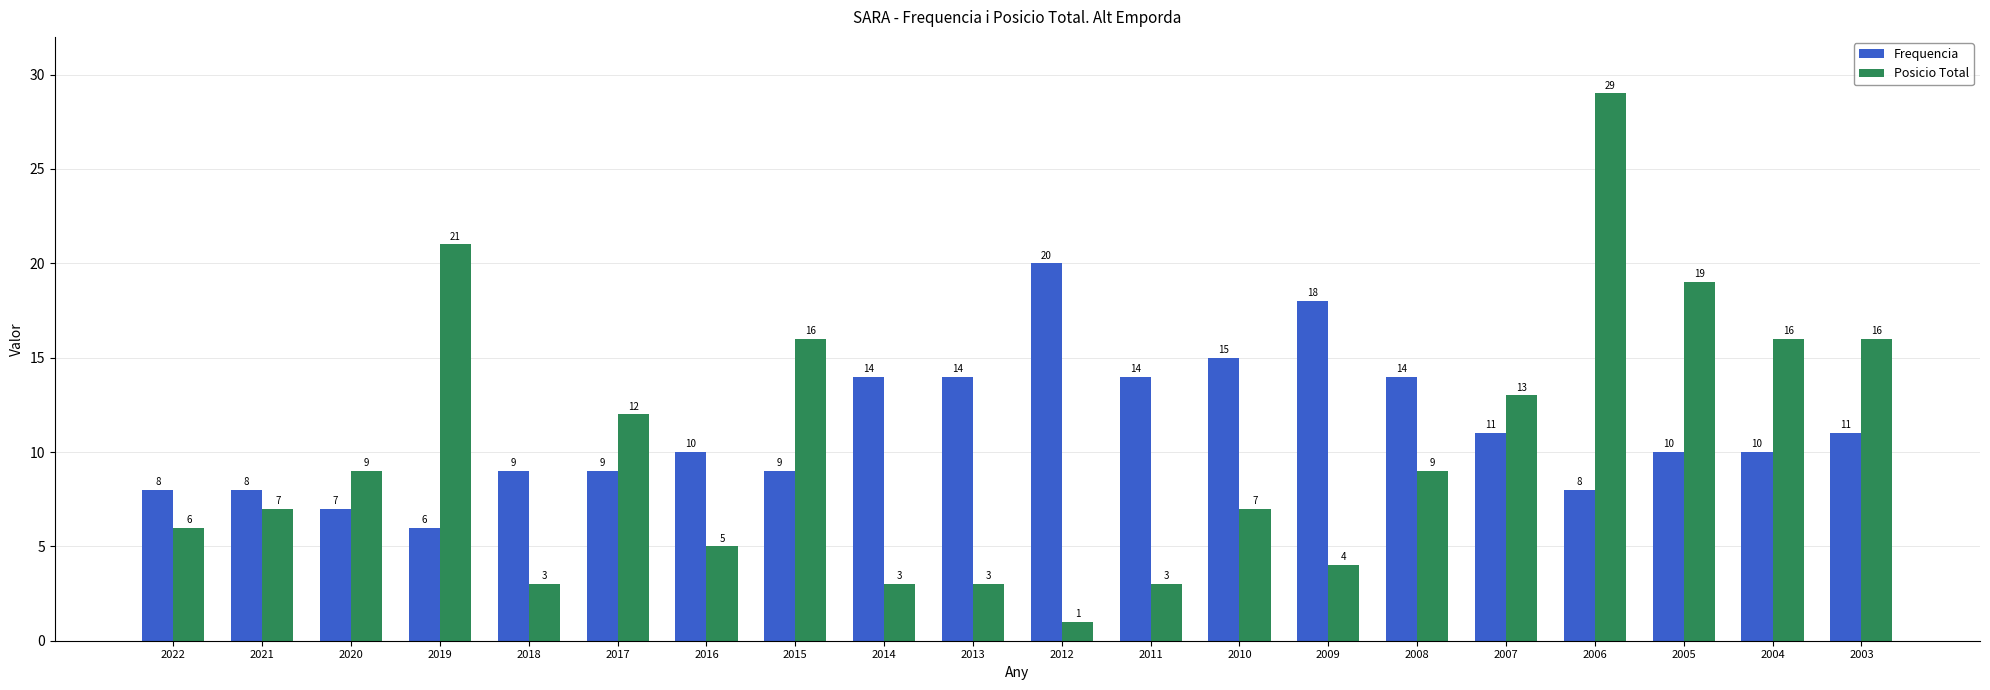

At 2014, list the series in order from largest to smallest.

Frequencia, Posicio Total